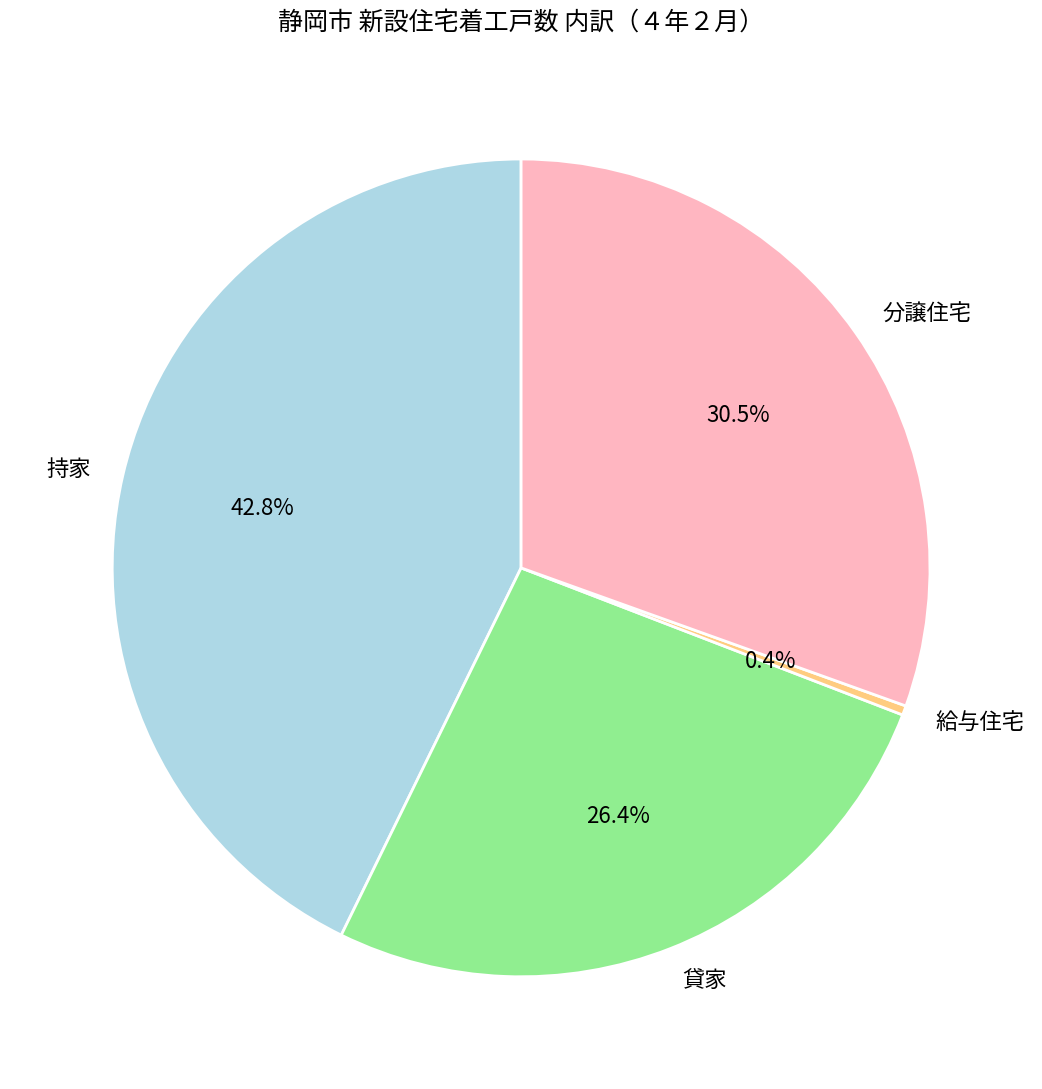

Rank the categories by value from lowest to highest.

給与住宅, 貸家, 分譲住宅, 持家